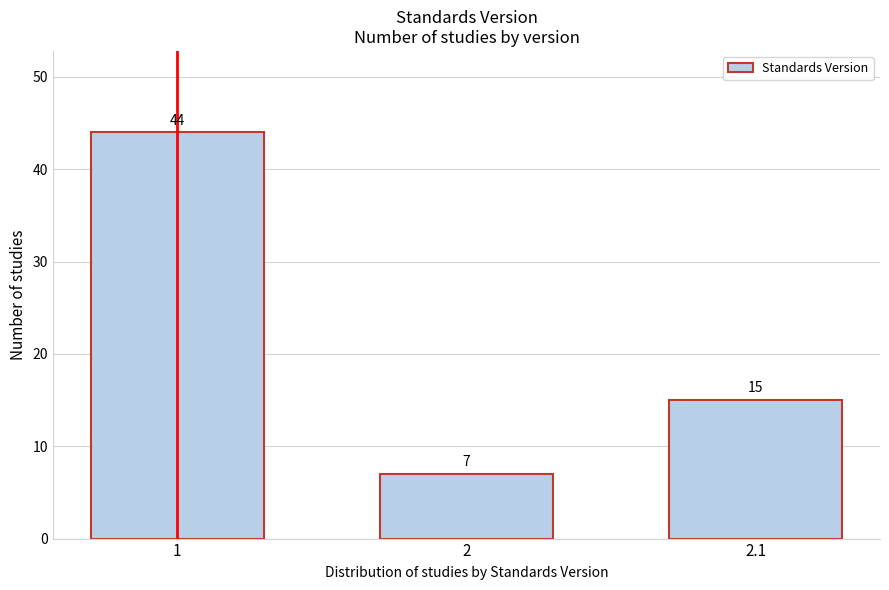

Reading left to right, extract all data points from this chart.

1=44	2=7	2.1=15